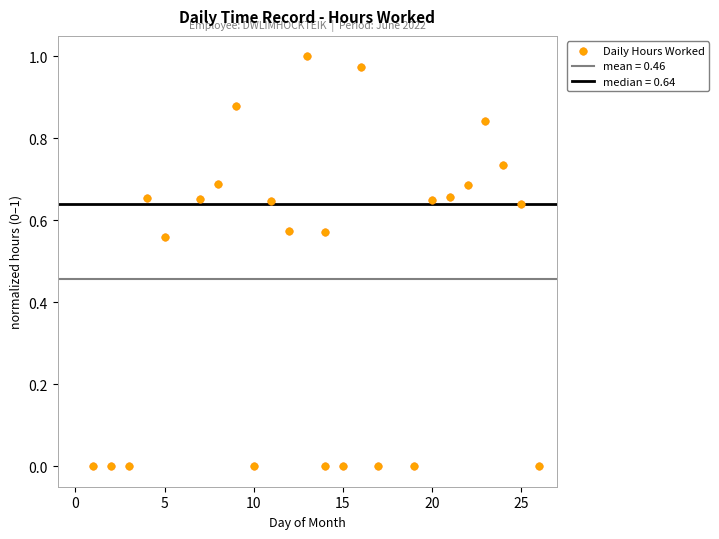

What is the range of X values (max minus min)?

25.0